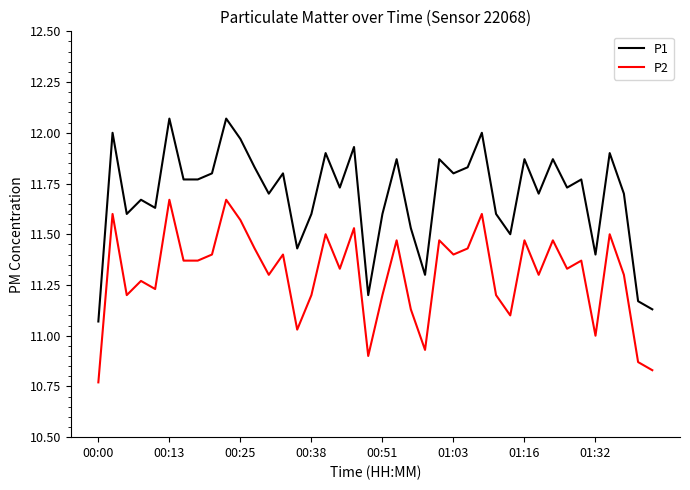

What is the difference between the maximum and minimum values in the P2 series?

0.9